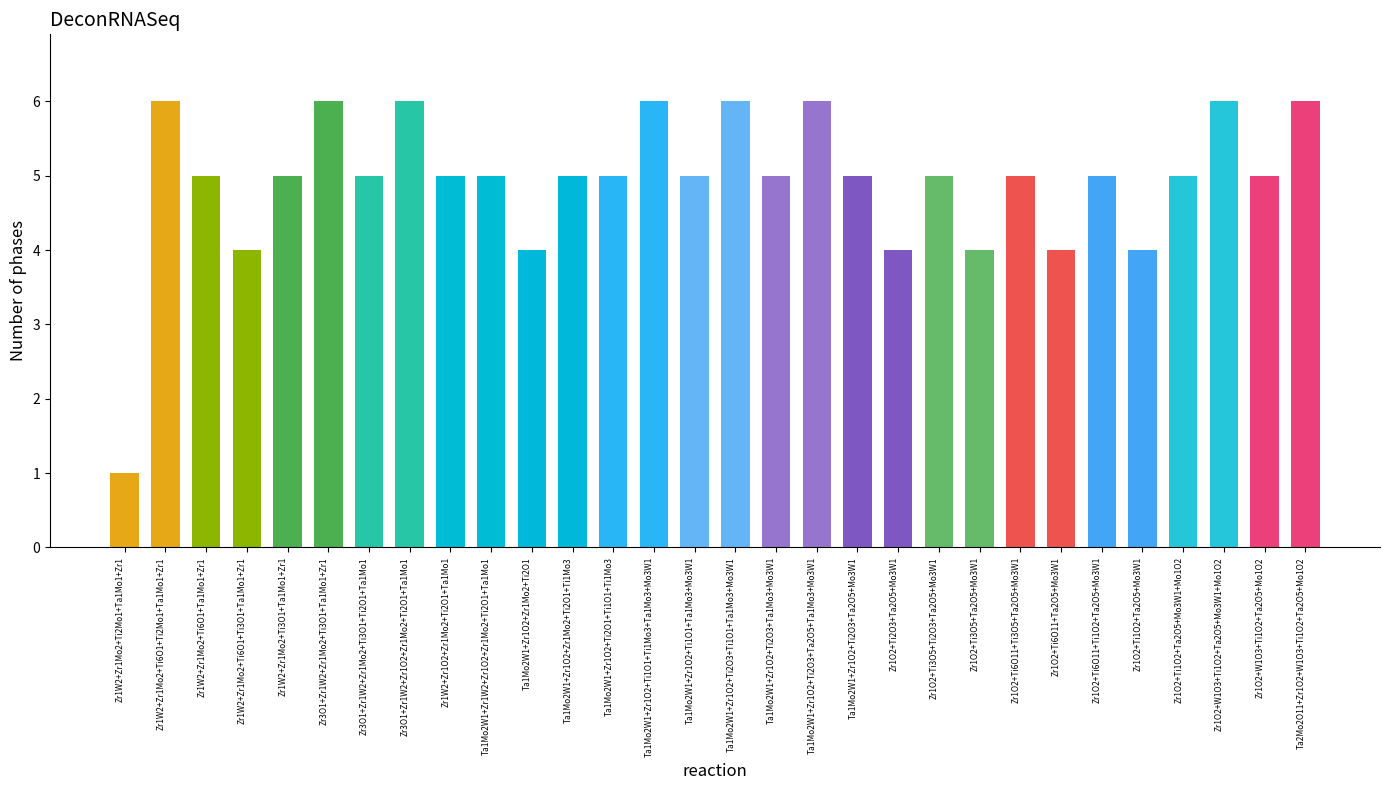

What is the maximum value shown in the chart?

6